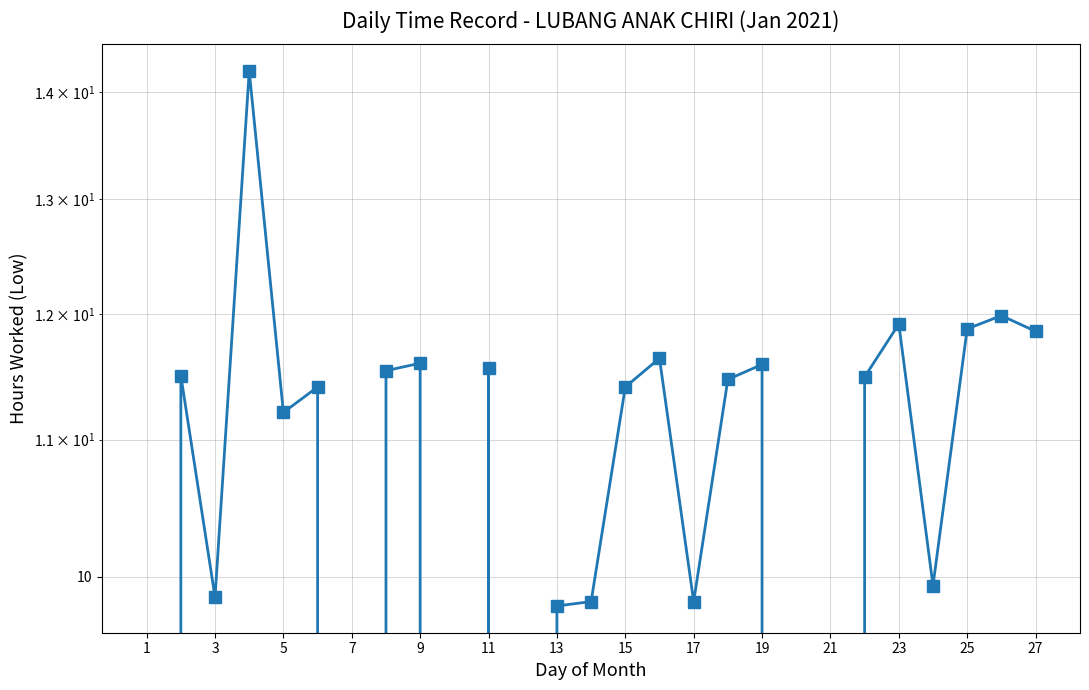

Does the chart have visible grid lines?

Yes